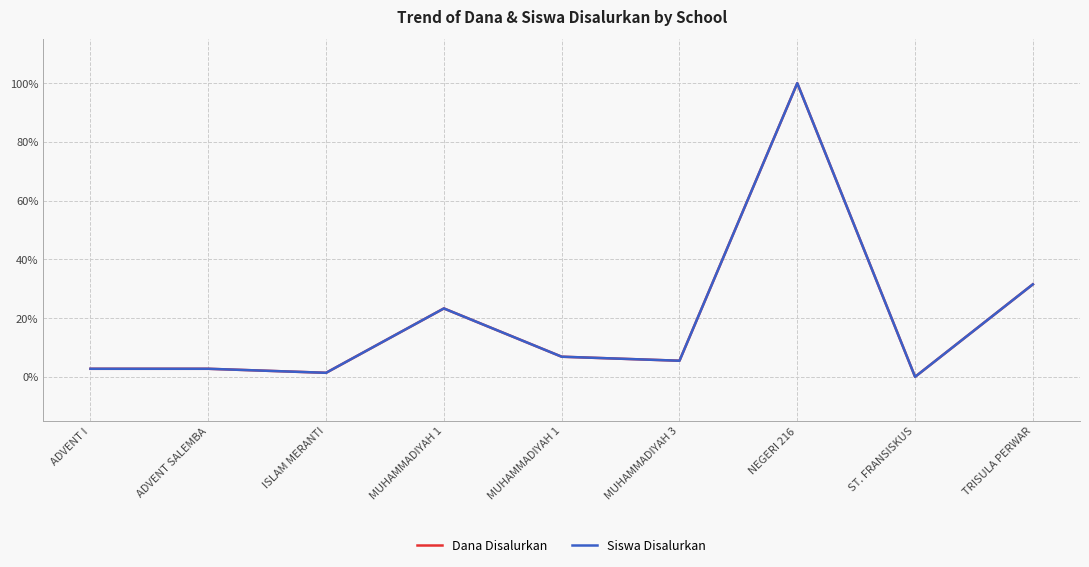

Where does the Dana Disalurkan series first go above 5?

MUHAMMADIYAH 1